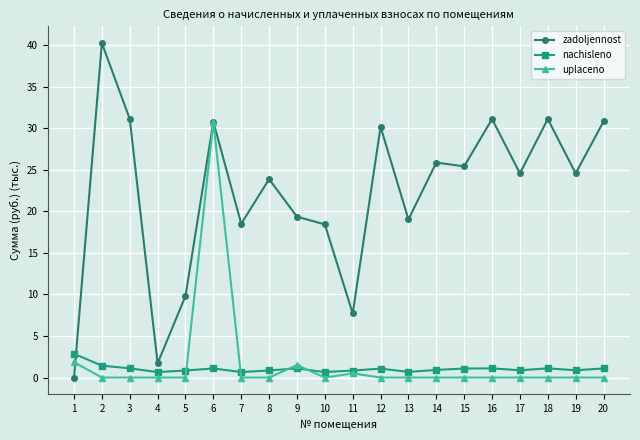

True or false: zadoljennost has more than 0 interior local peaks.

True